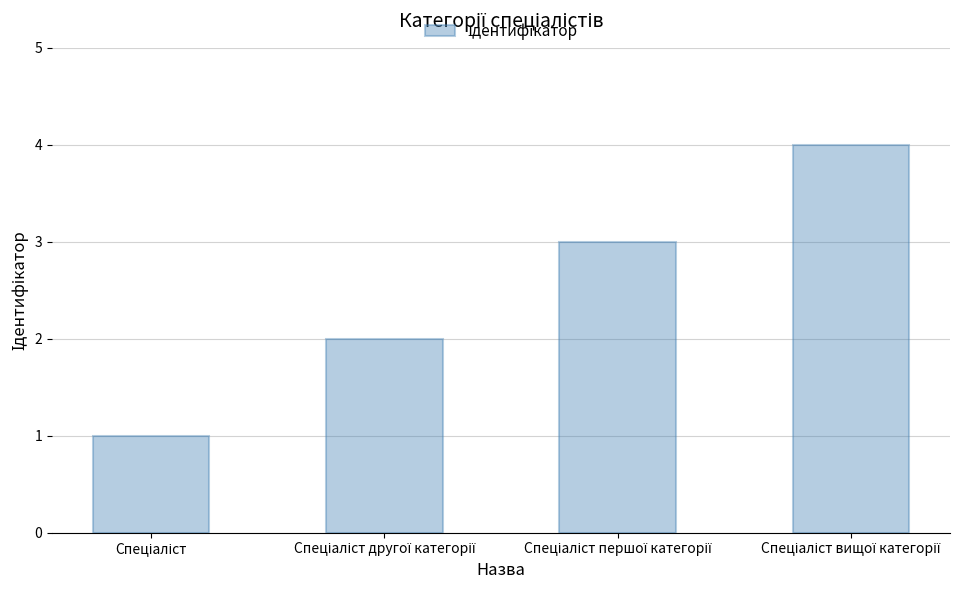

What is the greatest value displayed?

4